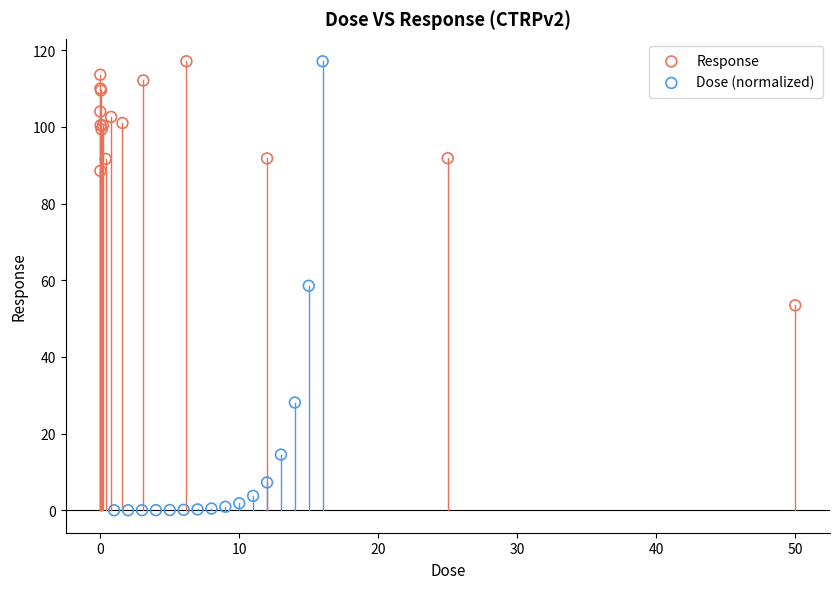

Which series has the widest spread of Y values?

Dose (normalized)